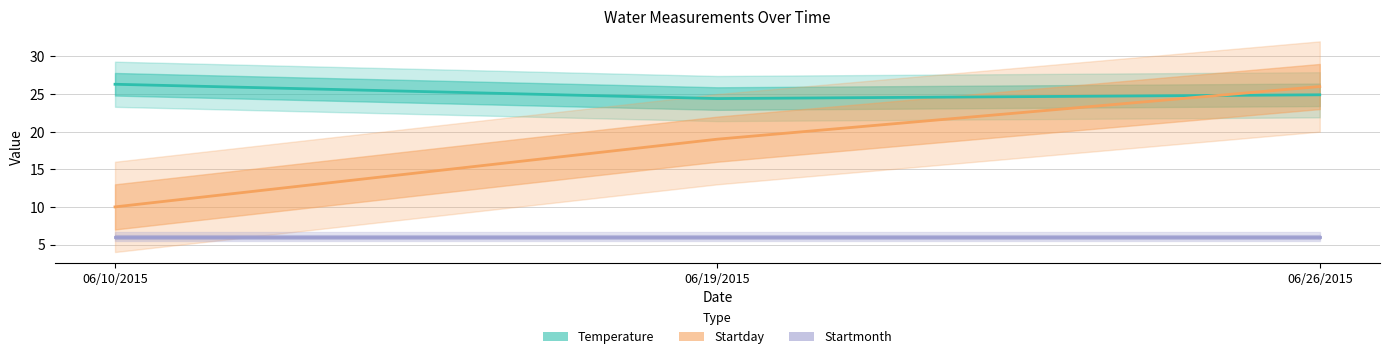

True or false: Temperature has a value of 24.9 at 06/26/2015.

True